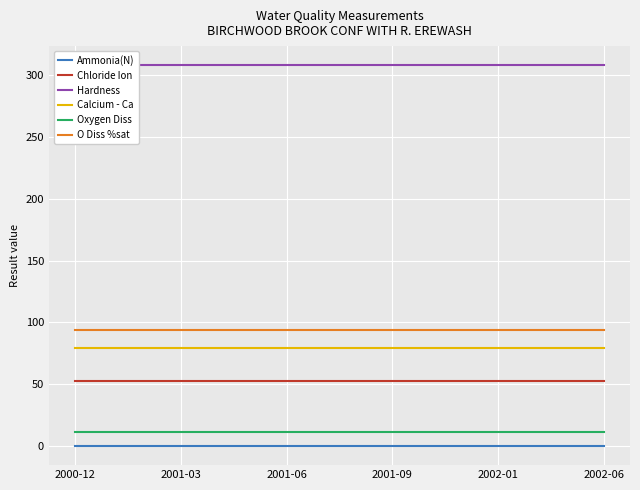

Which label corresponds to the largest value in the chart?

2000-12